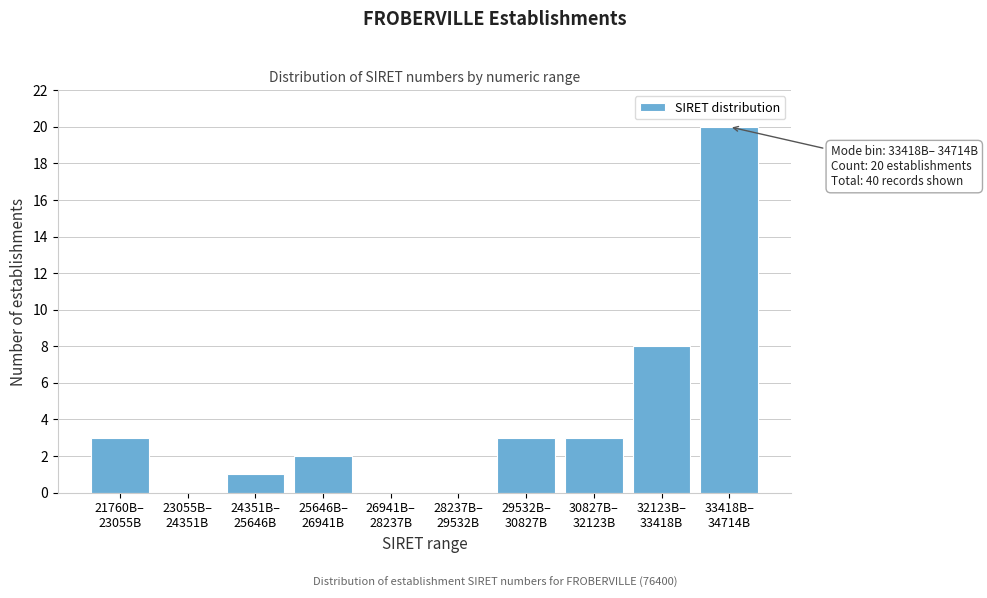

What is the maximum value shown in the chart?

20